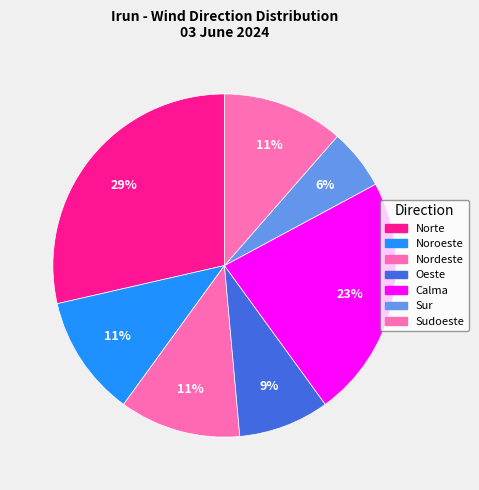

To the nearest percent, what percentage of the pie is Sudoeste?

11%